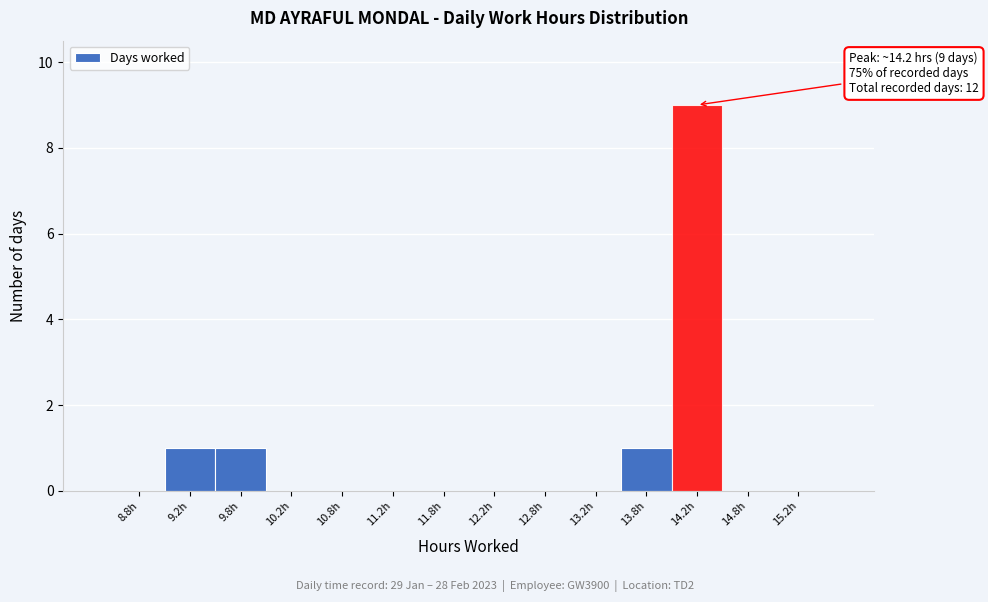

Over which range of the x-axis is the bar tallest?

14.0 to 14.5